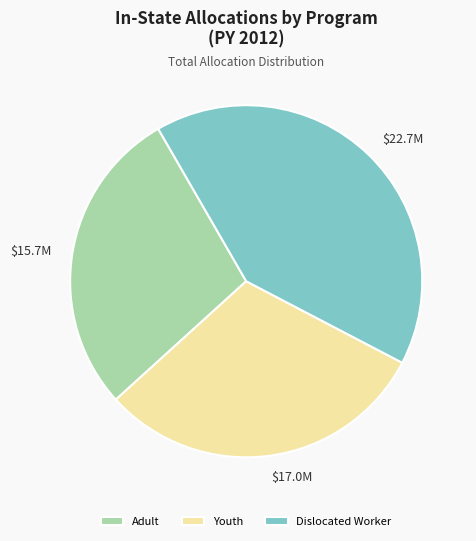

Is there a majority slice in this chart?

No